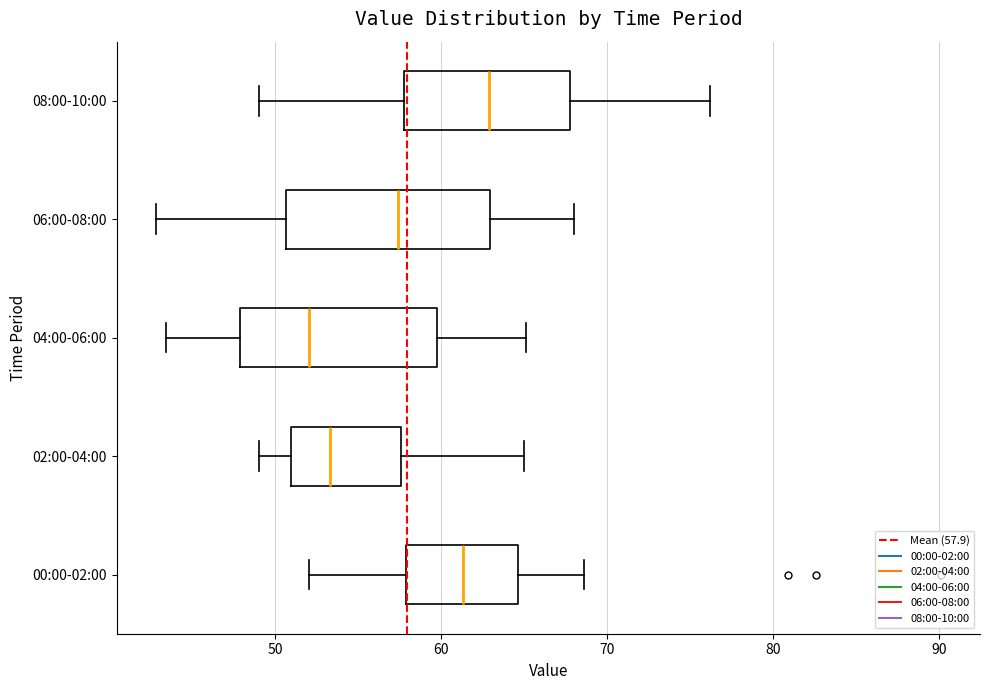

Reading bottom to top, transcribe this box plot: for each box, give where its median line is, the range the box spans, and where its two whiskers end, as read against the x-axis. The values are not printed on the chart, so give them approximately, as read against the axis.

00:00-02:00: median 61, box 58 to 65, whiskers 52 to 69
02:00-04:00: median 53, box 51 to 58, whiskers 49 to 65
04:00-06:00: median 52, box 48 to 60, whiskers 43 to 65
06:00-08:00: median 57, box 51 to 63, whiskers 43 to 68
08:00-10:00: median 63, box 58 to 68, whiskers 49 to 76